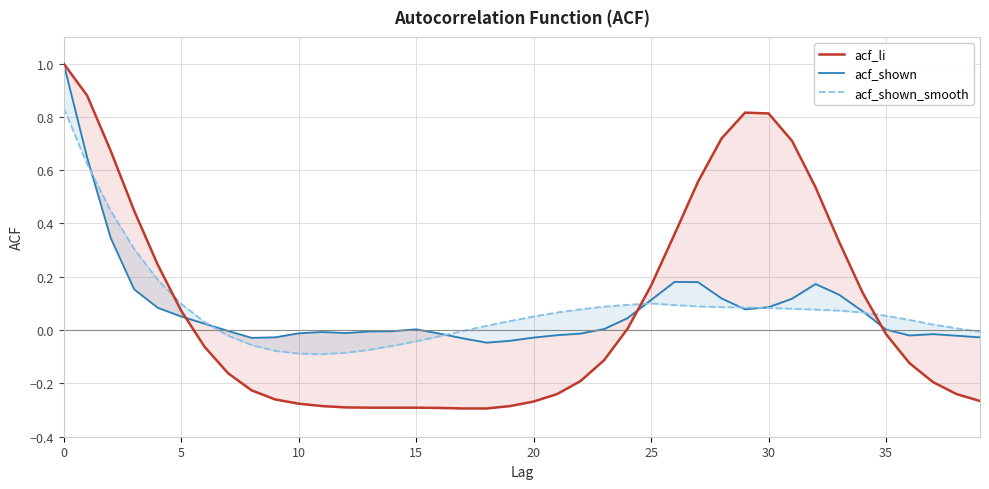

Reading right to left, extract all data points from this chart.

acf_li: -0.3	-0.2	-0.2	-0.1	-0.0	0.1	0.3	0.5	0.7	0.8	0.8	0.7	0.6	0.4	0.2	0.0	-0.1	-0.2	-0.2	-0.3	-0.3	-0.3	-0.3	-0.3	-0.3	-0.3	-0.3	-0.3	-0.3	-0.3	-0.3	-0.2	-0.2	-0.1	0.1	0.2	0.4	0.7	0.9	1.0
acf_shown: -0.0	-0.0	-0.0	-0.0	0.0	0.1	0.1	0.2	0.1	0.1	0.1	0.1	0.2	0.2	0.1	0.0	0.0	-0.0	-0.0	-0.0	-0.0	-0.0	-0.0	-0.0	0.0	-0.0	-0.0	-0.0	-0.0	-0.0	-0.0	-0.0	-0.0	0.0	0.1	0.1	0.2	0.3	0.6	1.0
acf_shown_smooth: -0.0	0.0	0.0	0.0	0.1	0.1	0.1	0.1	0.1	0.1	0.1	0.1	0.1	0.1	0.1	0.1	0.1	0.1	0.1	0.1	0.0	0.0	-0.0	-0.0	-0.0	-0.1	-0.1	-0.1	-0.1	-0.1	-0.1	-0.1	-0.0	0.0	0.1	0.2	0.3	0.4	0.6	0.8